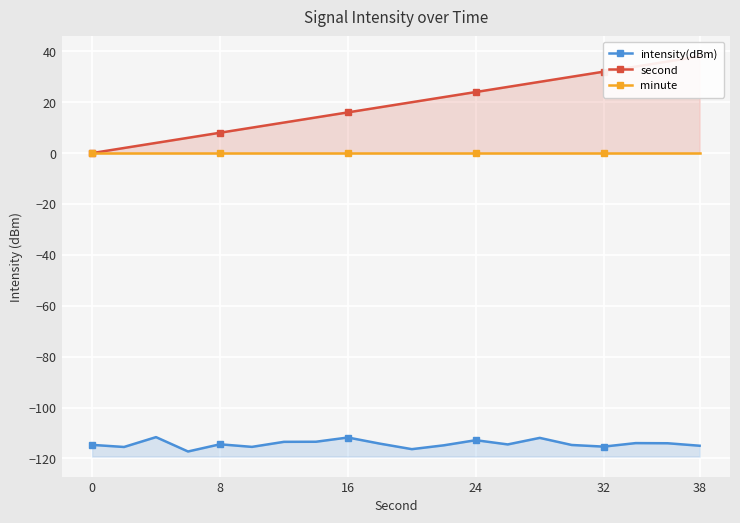

What is the label of the 4th point from the left?

24